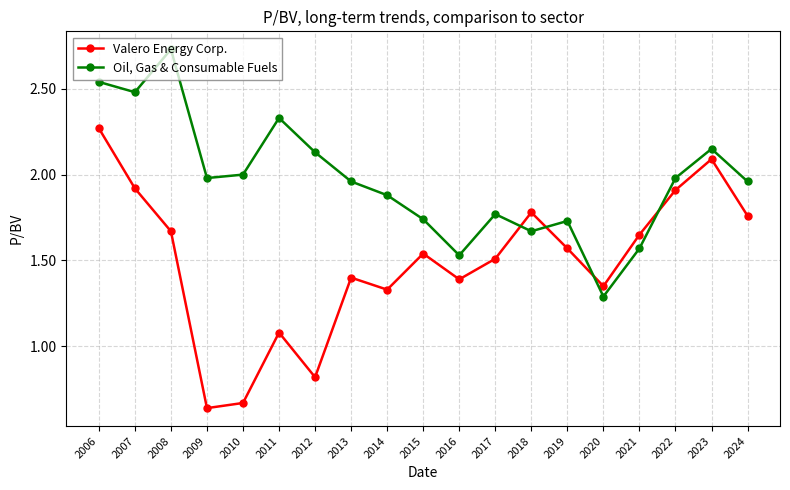

The value of Oil, Gas & Consumable Fuels at 2024 is 2.0. True or false?

True